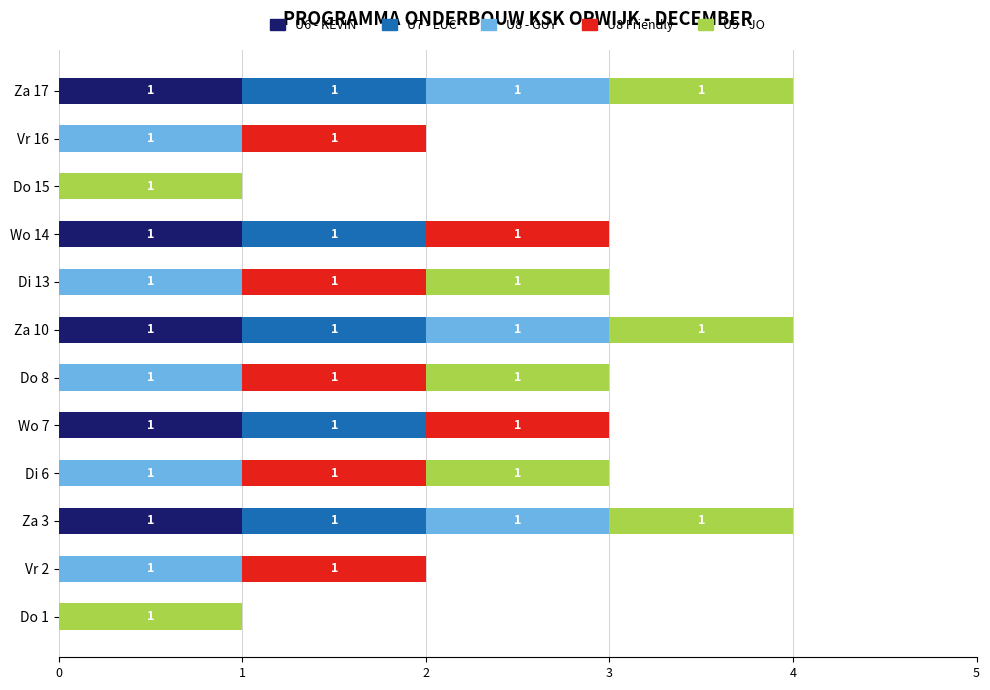

The U6 - KEVIN series shows 1 at Vr 16. True or false?

False